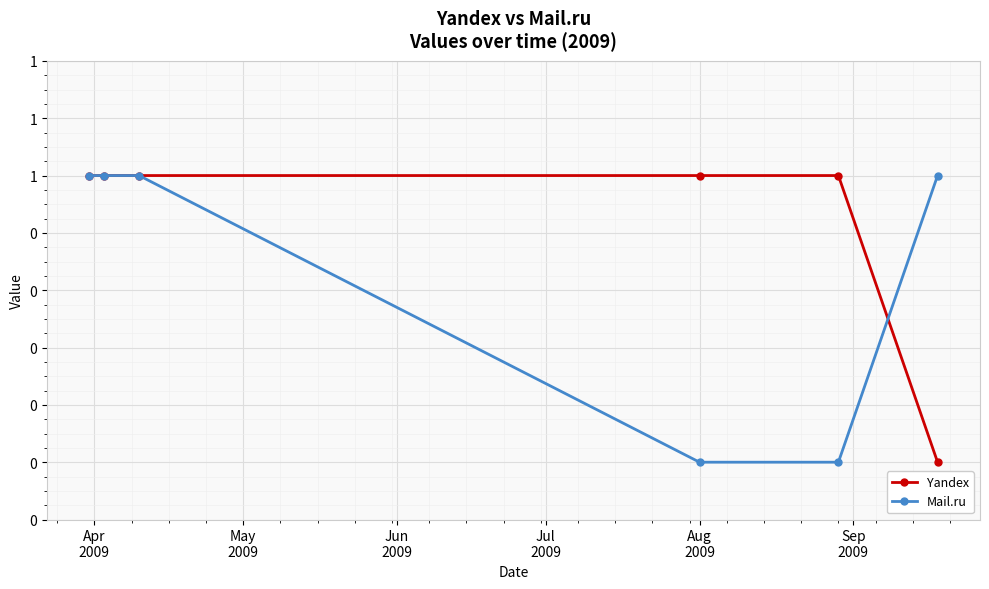

Reading left to right, what are all the values shown in this chart?

Yandex: 1	1	1	1	1	0
Mail.ru: 1	1	1	0	0	1